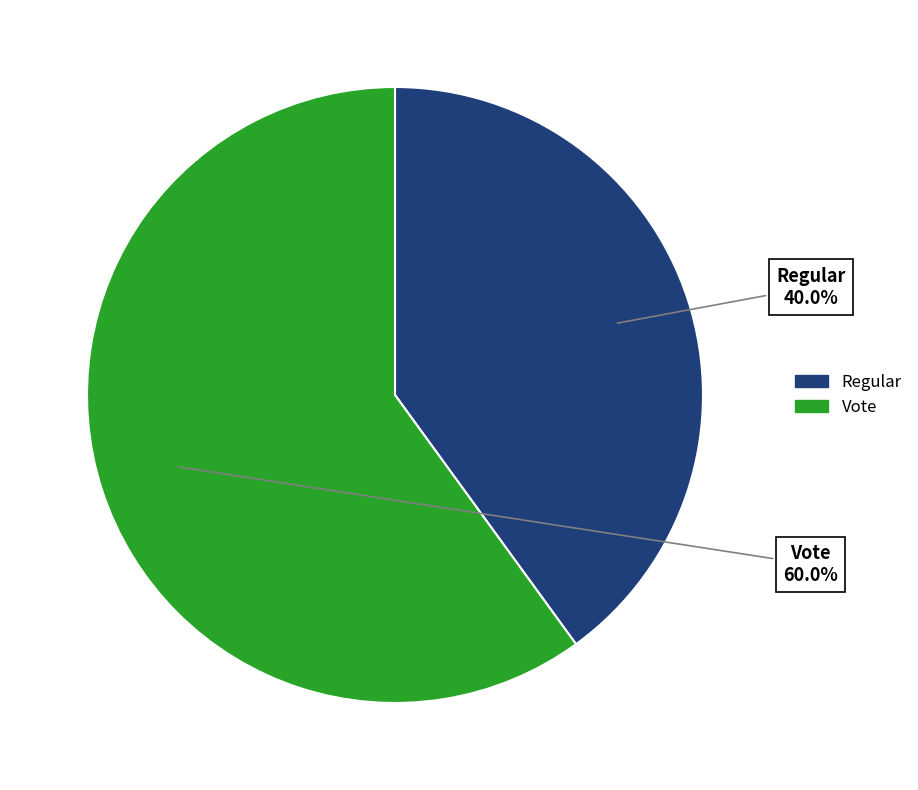

What percentage is the Vote slice, to the nearest percent?

60%